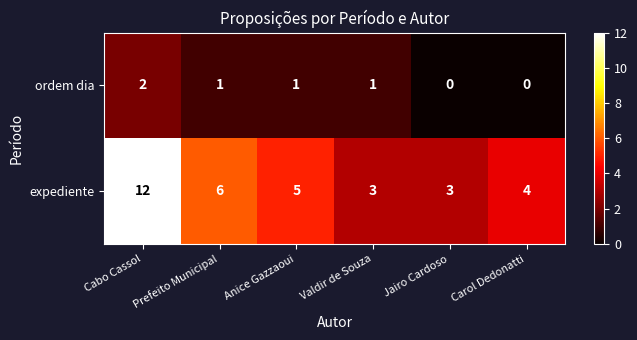

The ordem dia series shows 1 at Prefeito Municipal. True or false?

True